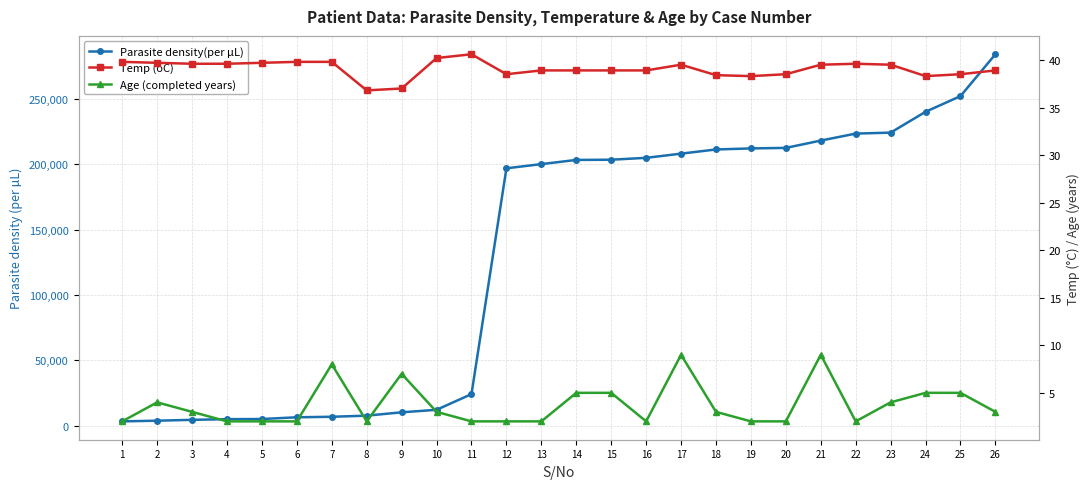

Where is Age (completed years) nearest to the value 5?

14